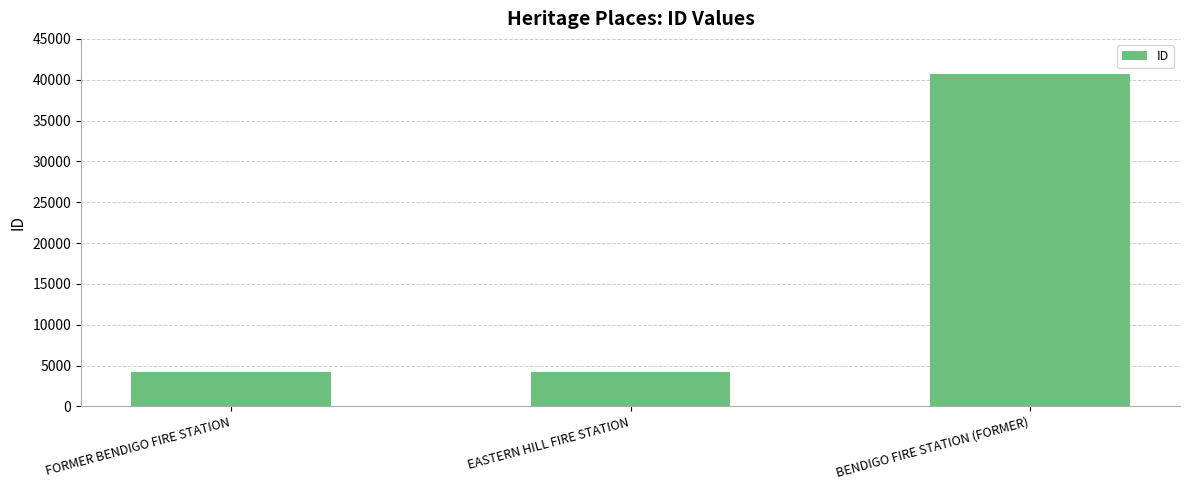

Approximately how many times larger is the value at BENDIGO FIRE STATION (FORMER) compared to EASTERN HILL FIRE STATION?

9.6